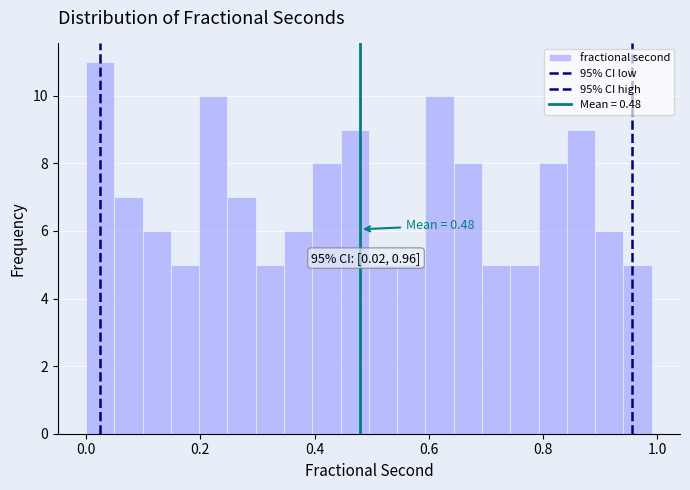

Around what value on the x-axis is the tallest bar? Give the approximate position of its centre, as read against the axis.

0.02